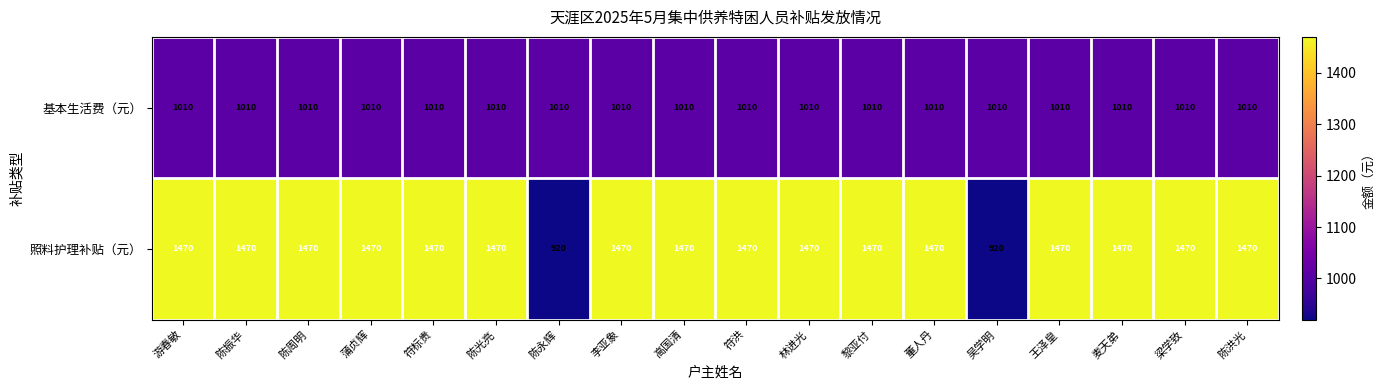

True or false: 照料护理补贴（元） has a value of 568 at 吴学明.

False